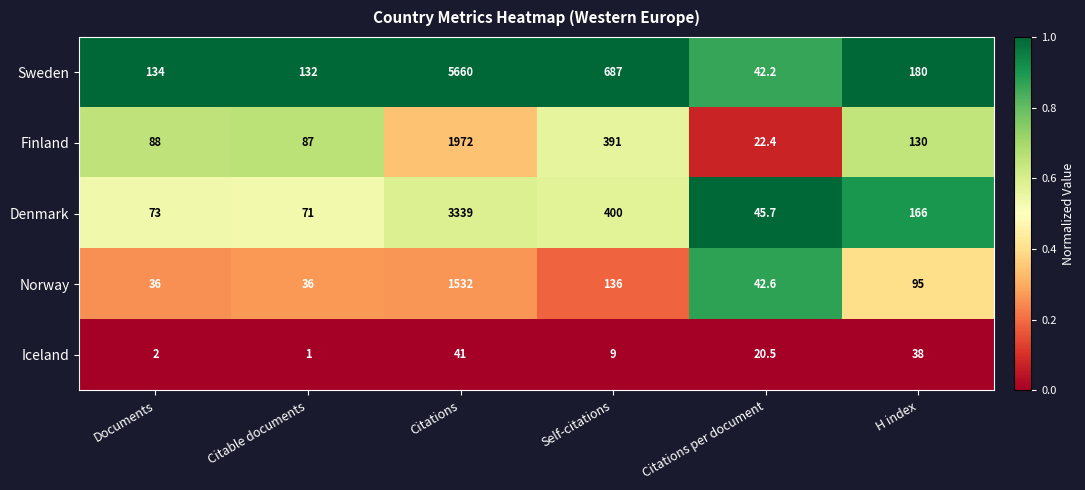

What is the total value across all series at Self-citations?

1623.0